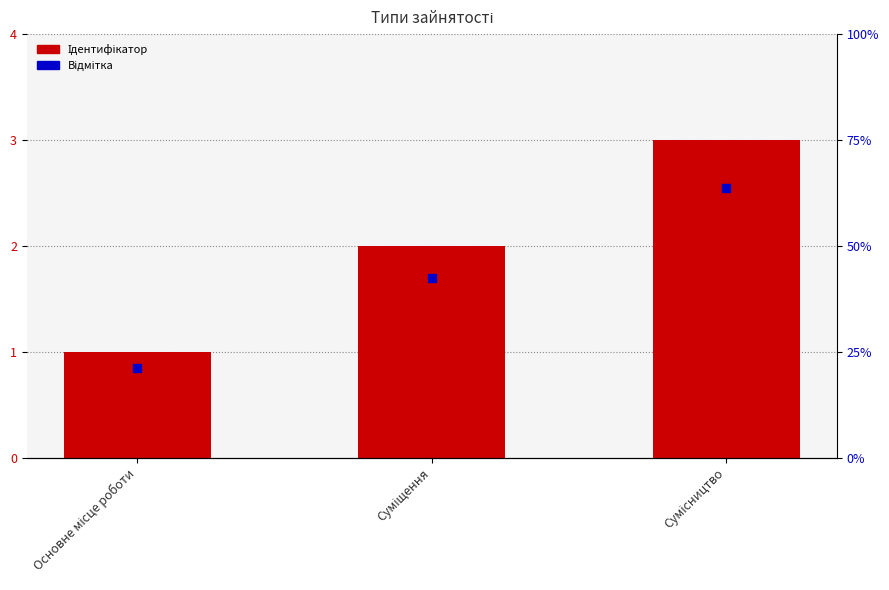

At how many categories does at least one series exceed 2?

1